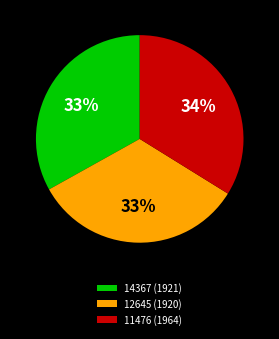

Is it true that 11476 (1964) is 25% of the pie?

False